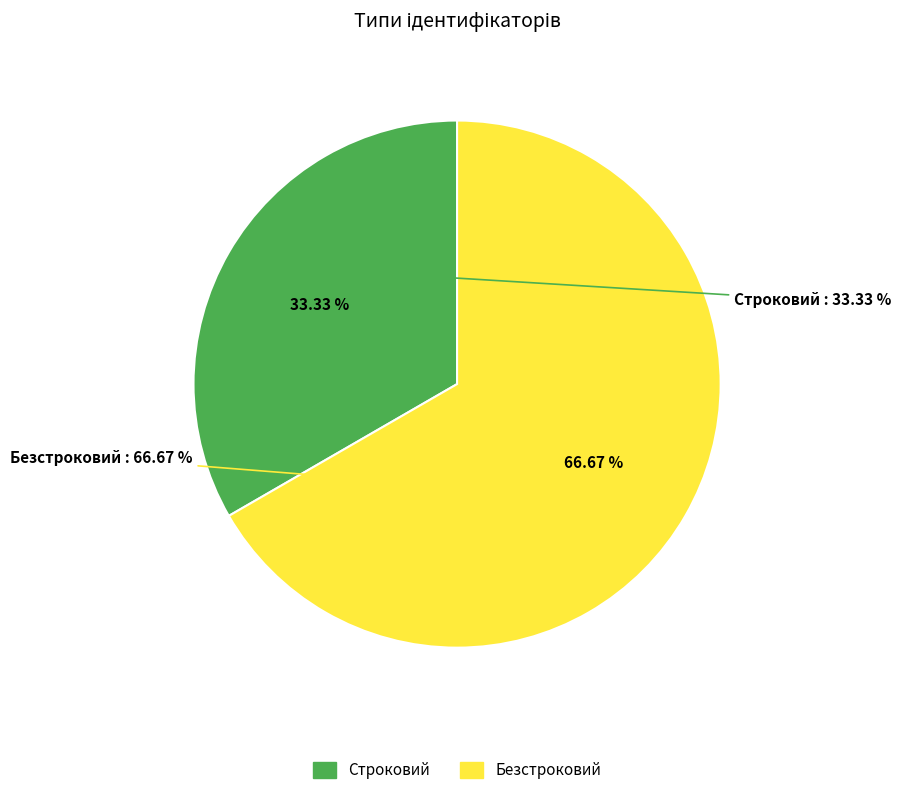

What percentage do Безстроковий and Строковий together represent?

100.0%